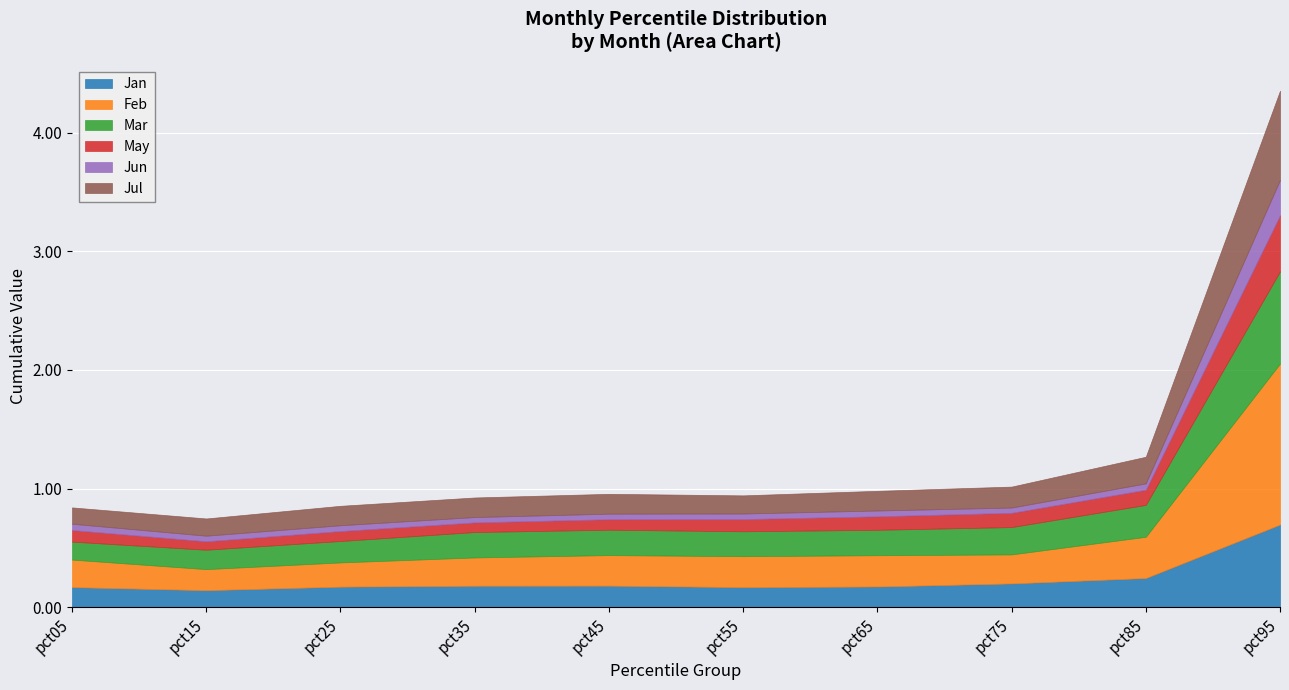

Which series has the largest total across all categories?

Feb